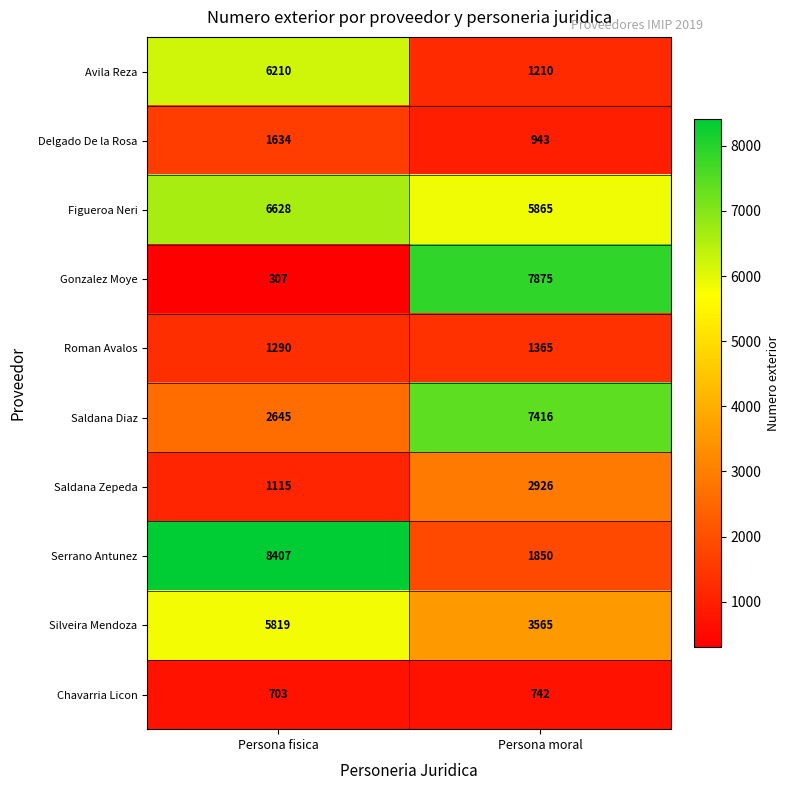

At which category does the chart reach its peak across all series?

Persona fisica